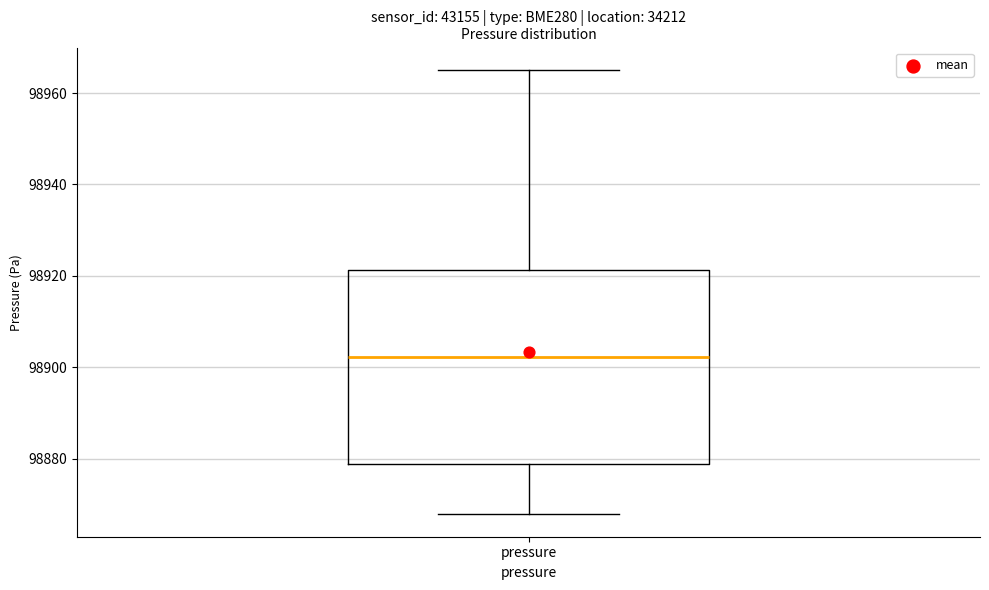

Transcribe this box plot: give where the median line is, the range the box spans, and where the two whiskers end, as read against the y-axis. The values are not printed on the chart, so give them approximately, as read against the axis.

median 98902, box 98878 to 98922, whiskers 98868 to 98966